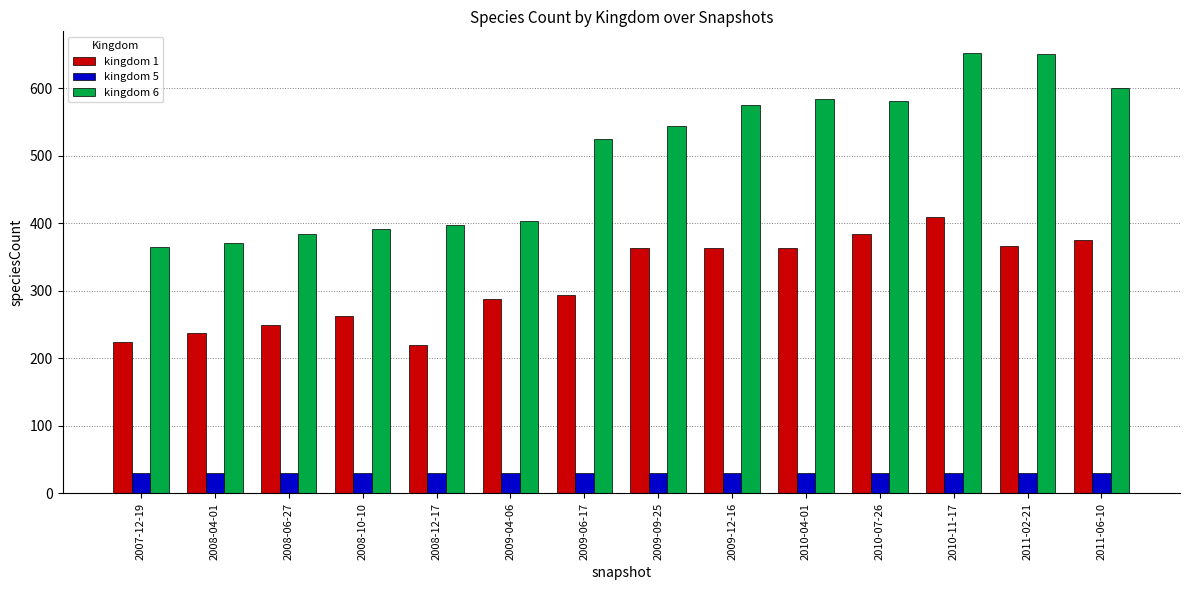

At which category is the sum across all series the highest?

2010-11-17